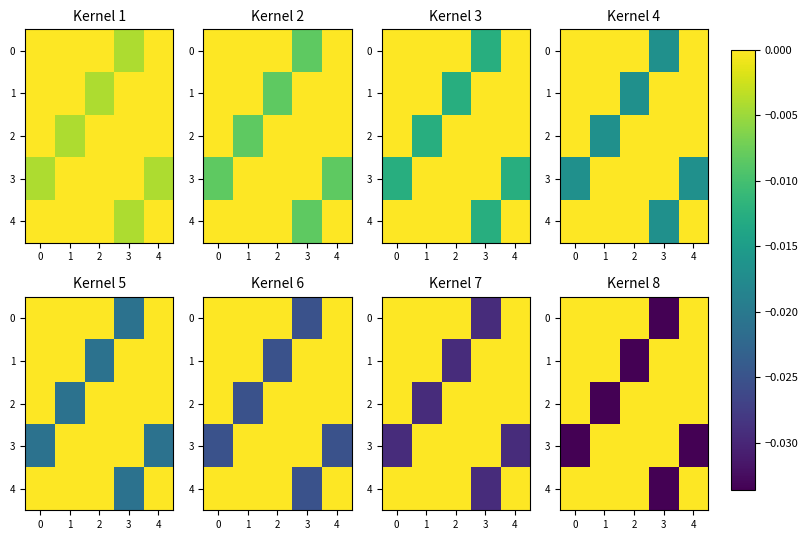

The value of 1 at 4 is -0.0. True or false?

True